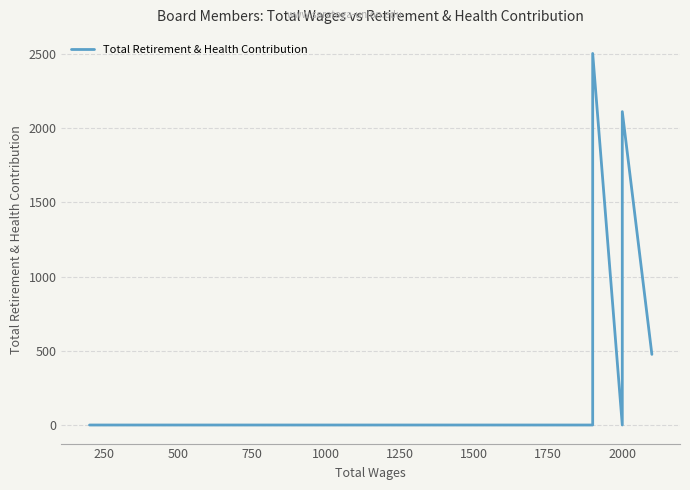

What is the value of the 5th point from the left?

2112